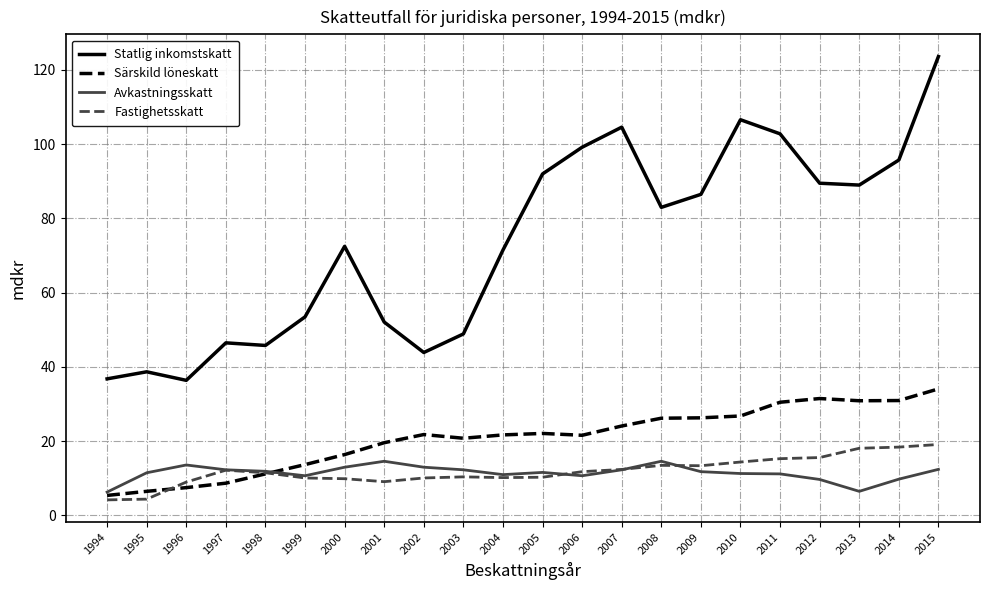

True or false: Avkastningsskatt and Statlig inkomstskatt cross at least once.

False